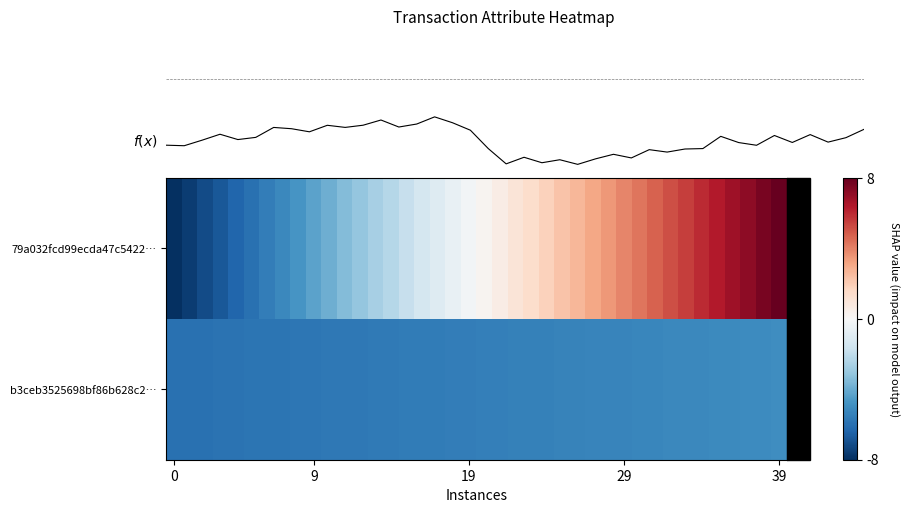

Read the f(x) value at 6.

-5.7